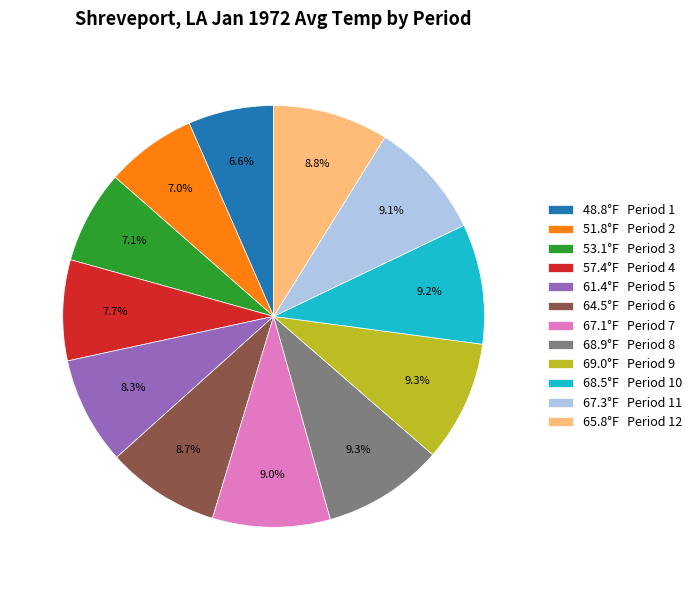

Which has a higher value, 67.1°F Period 7 or 61.4°F Period 5?

67.1°F Period 7